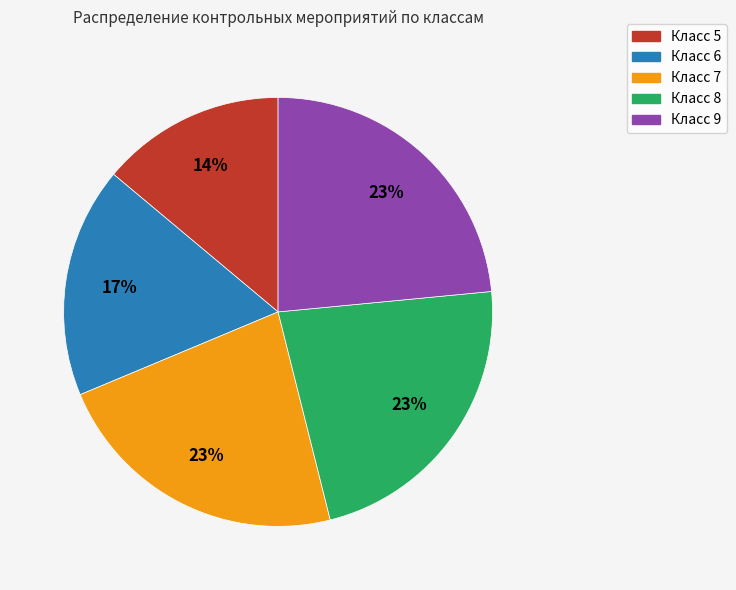

Is there any slice that represents more than half of the pie?

No